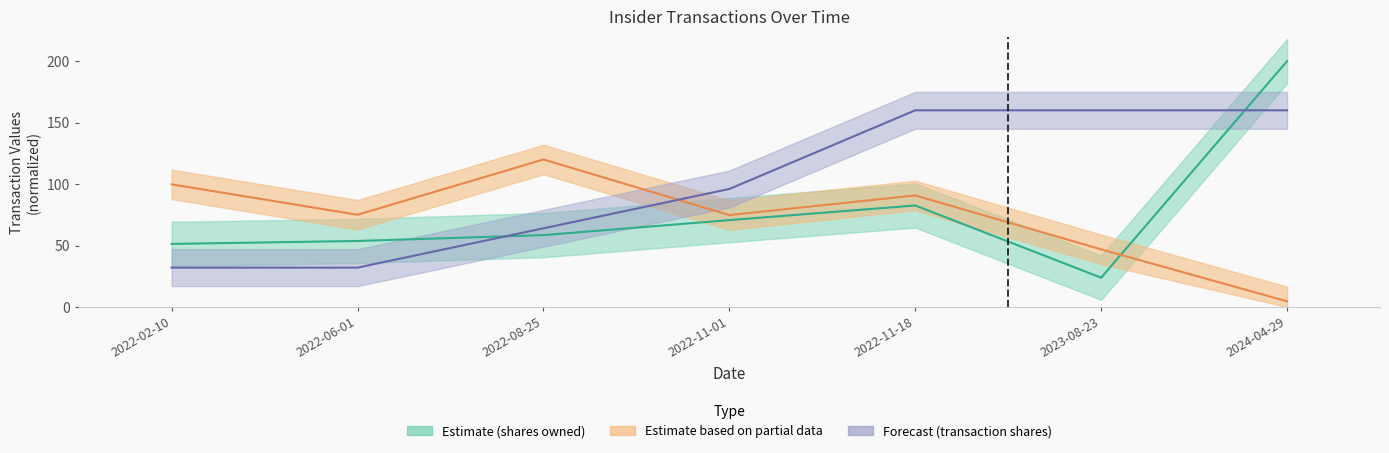

At how many categories does at least one series exceed 74?

7